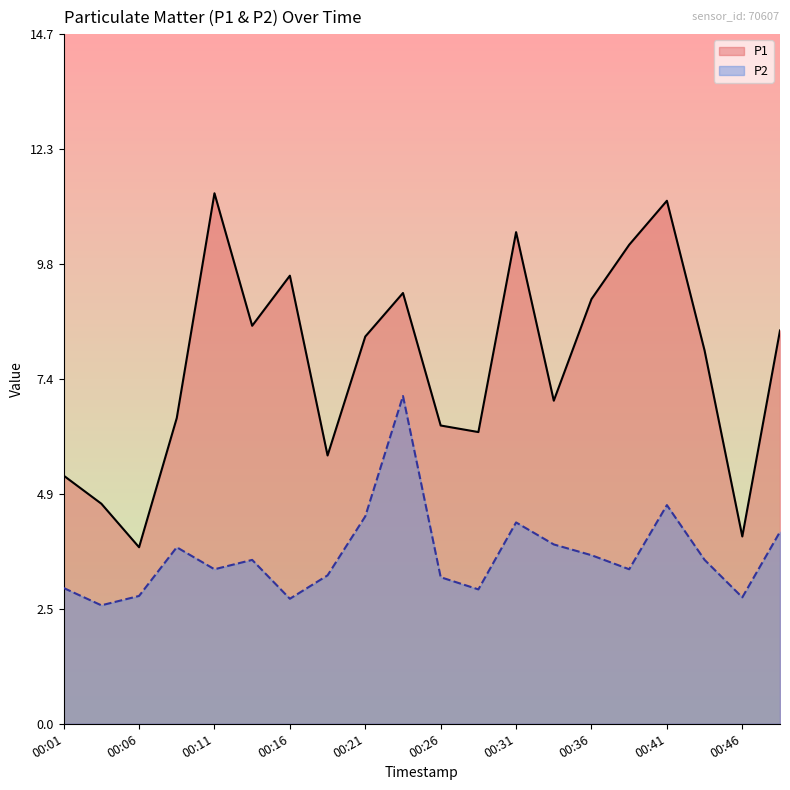

At how many categories does at least one series exceed 3?

20